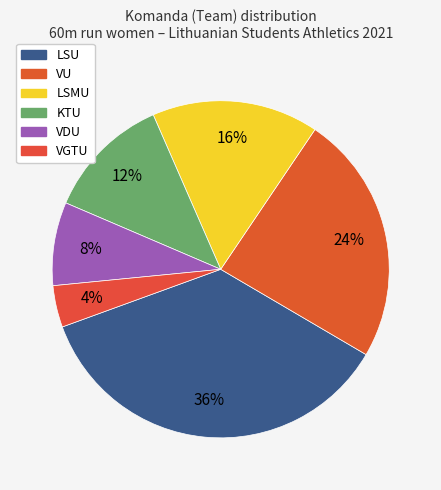

Which slice is the largest?

LSU